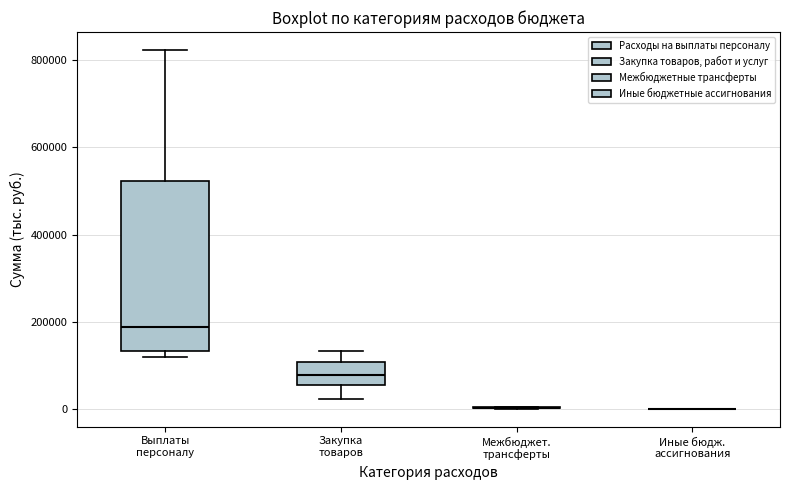

Where is the upper edge of the box for Выплаты персоналу on the y-axis? The values are not printed on the chart, so give them approximately, as read against the axis.

520000